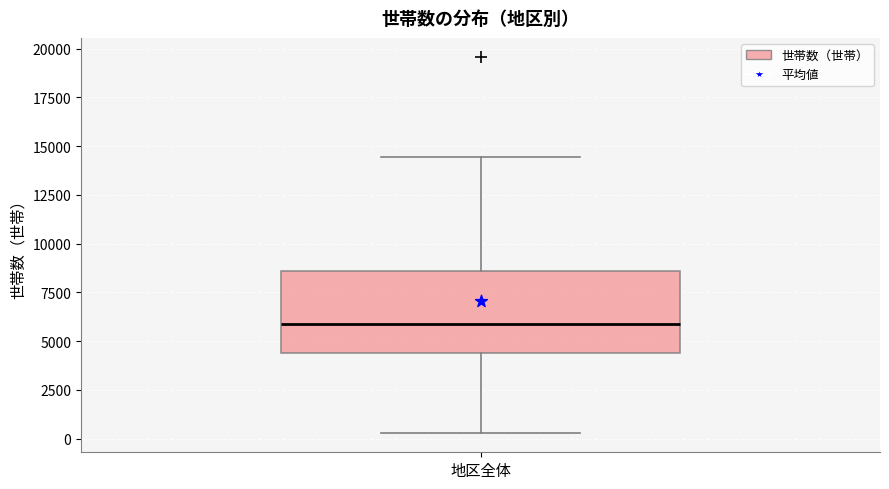

Read this box plot against the y-axis: the position of the median line, the range covered by the box, and the ends of both whiskers. The values are not printed on the chart, so give them approximately, as read against the axis.

median 6000, box 4500 to 8500, whiskers 500 to 14500